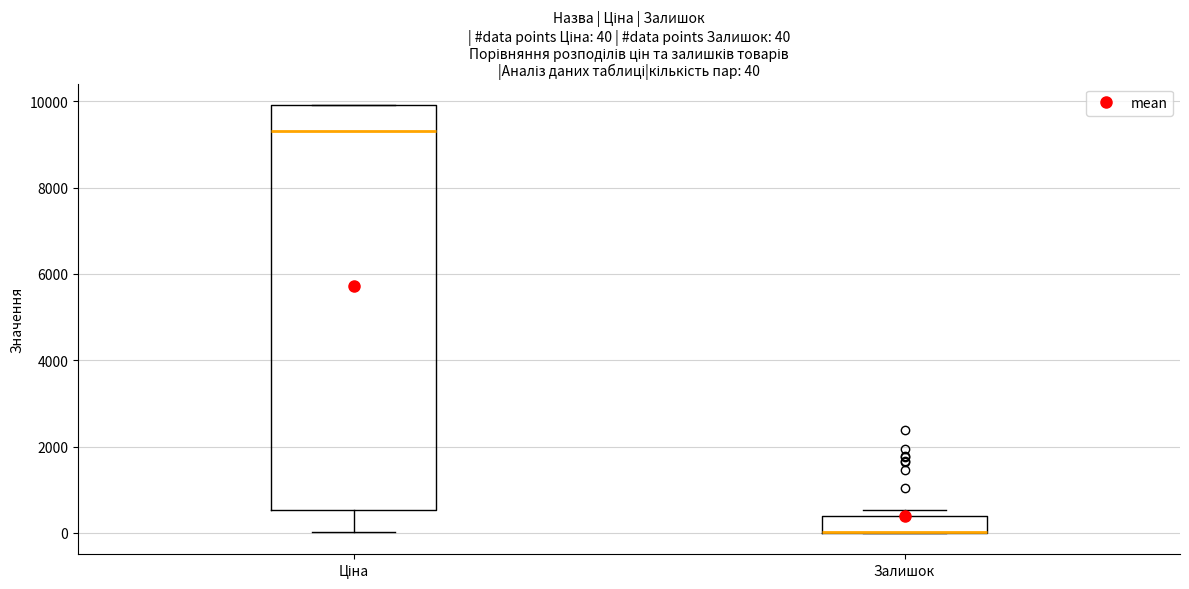

Comparing the boxes themselves (not the whiskers), which one is the tallest?

Ціна